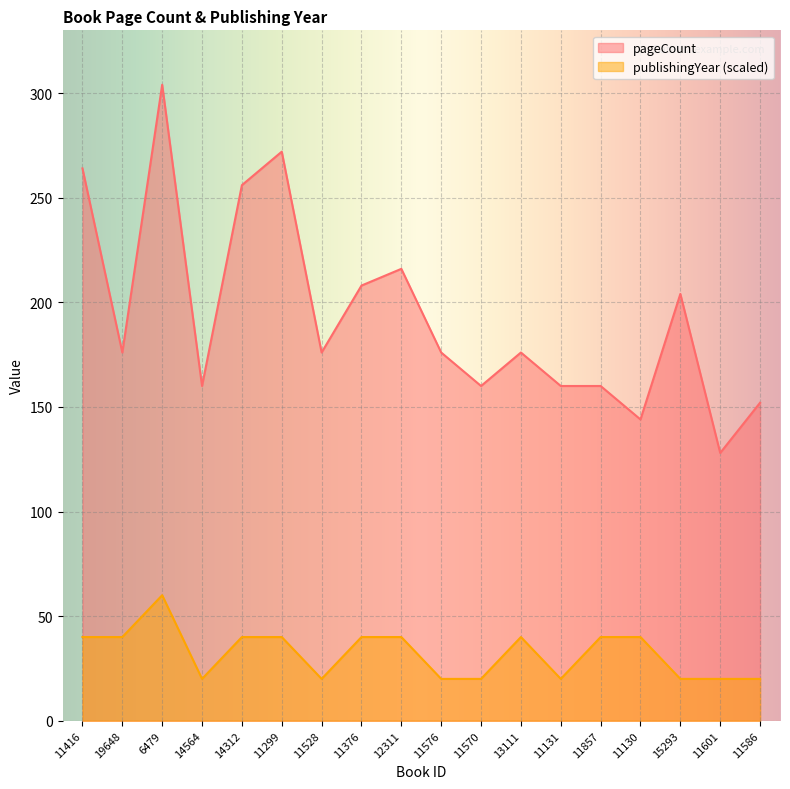

What position from the right is 6479?

16